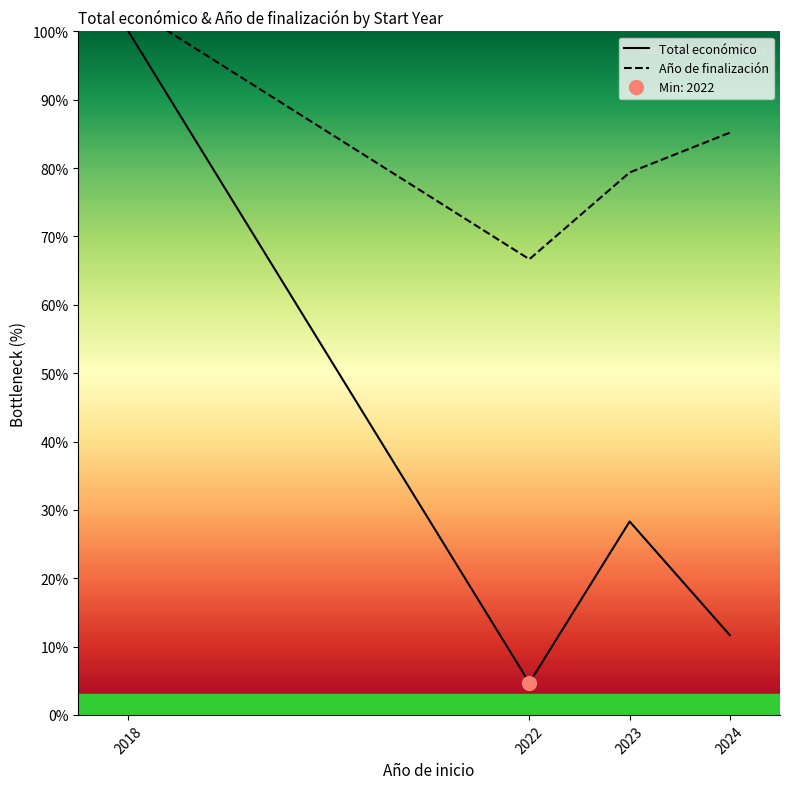

What is the minimum value shown in the chart?

4.7